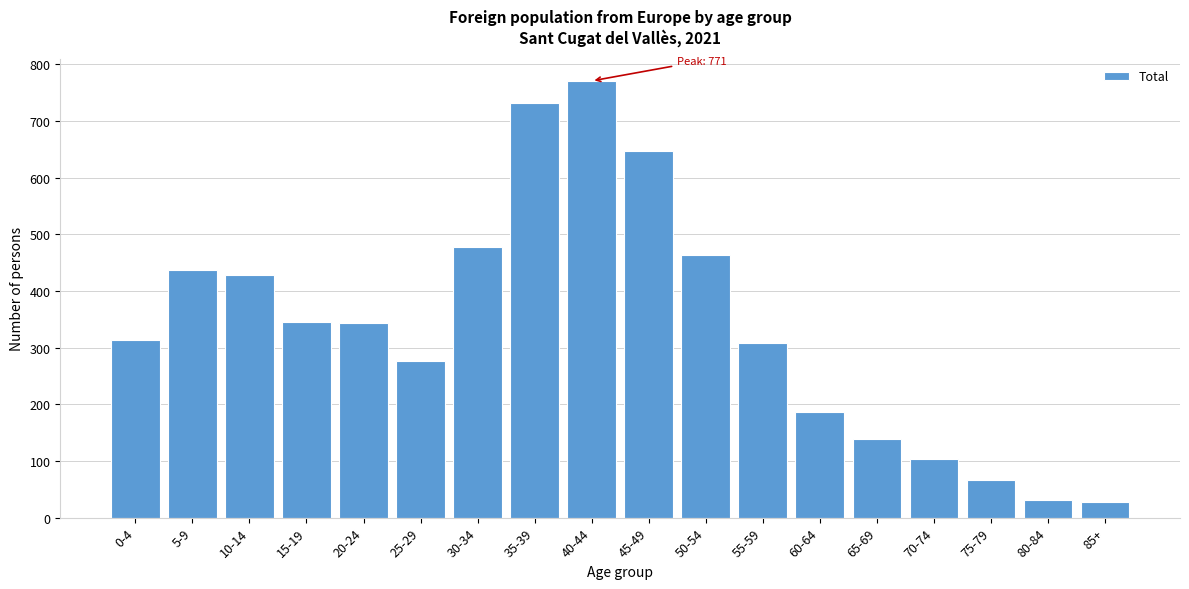

Is it true that the value at 70-74 is 103?

True